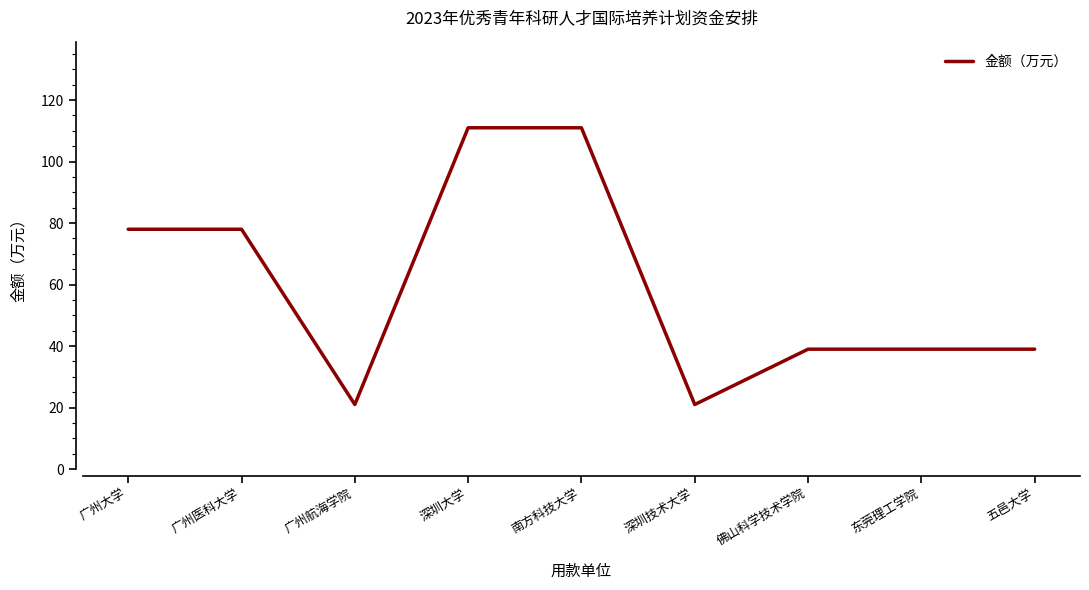

What is the difference between the values at 深圳大学 and 五邑大学?

72